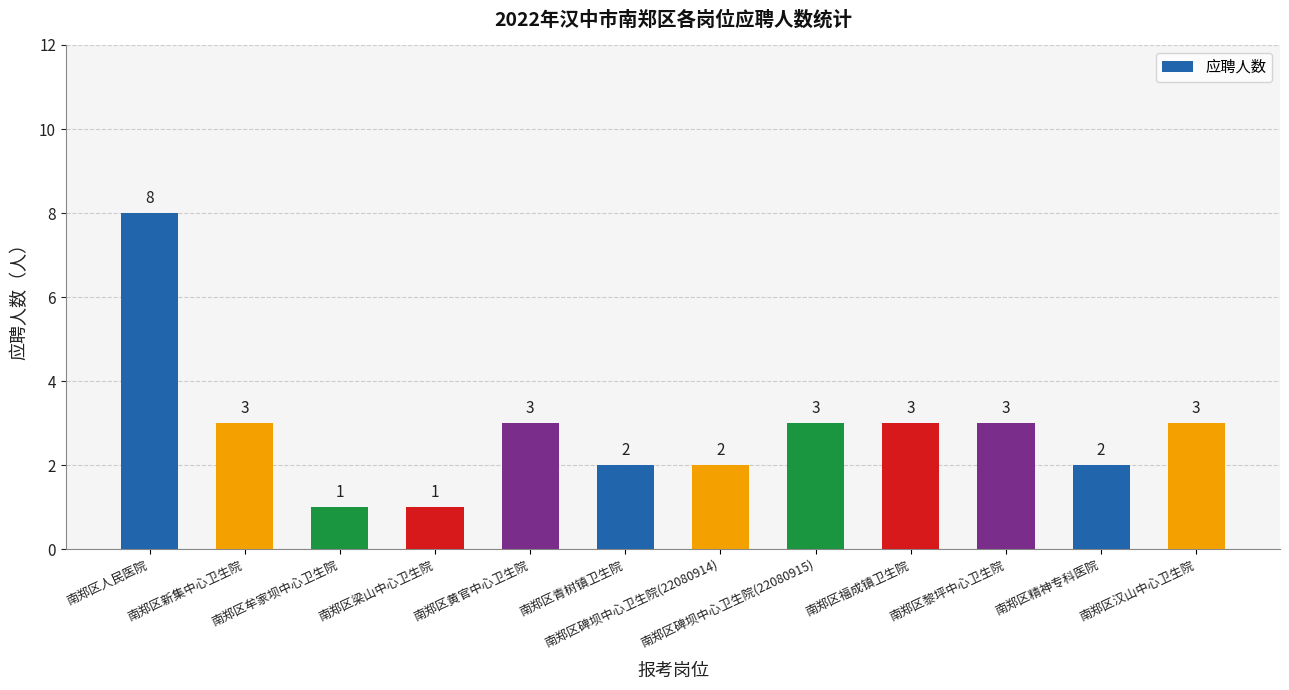

How many values are between 2 and 3?

9